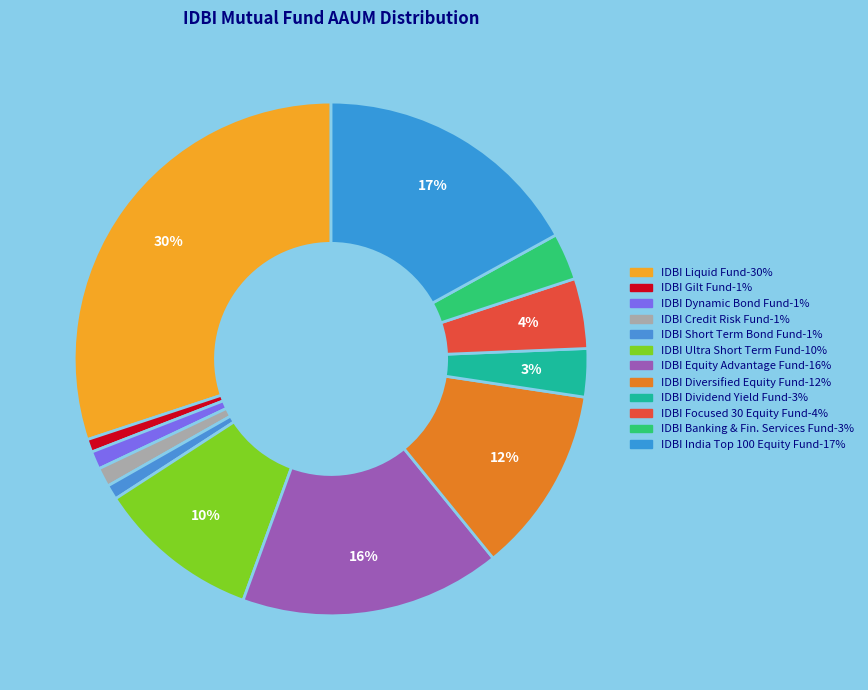

How many segments does this pie chart have?

12